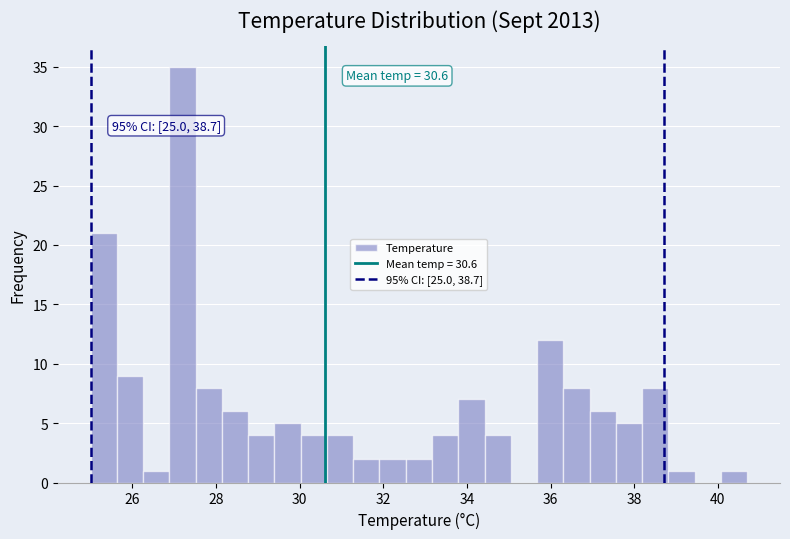

Around what value on the x-axis is the tallest bar? Give the approximate position of its centre, as read against the axis.

27.2